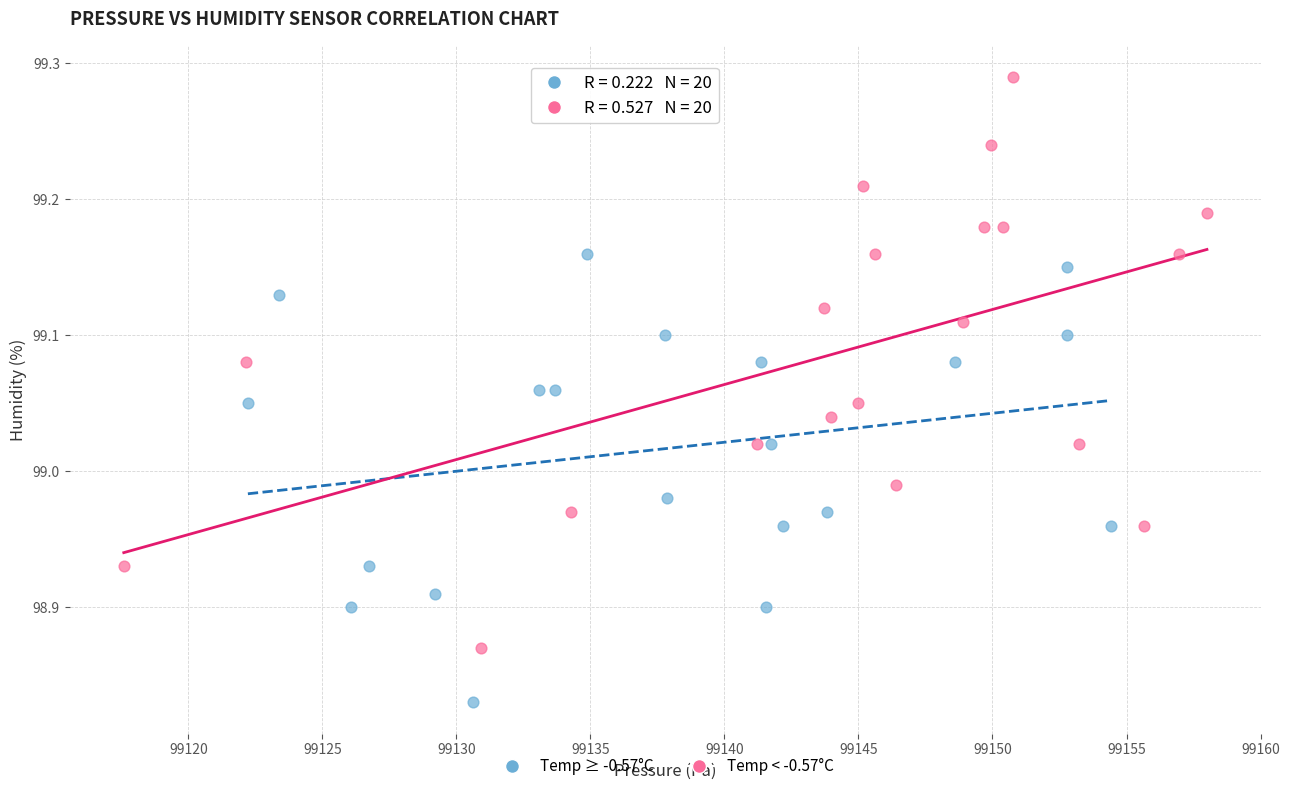

What are all the series names shown in the legend?

Temp ≥ -0.57°C, Temp < -0.57°C